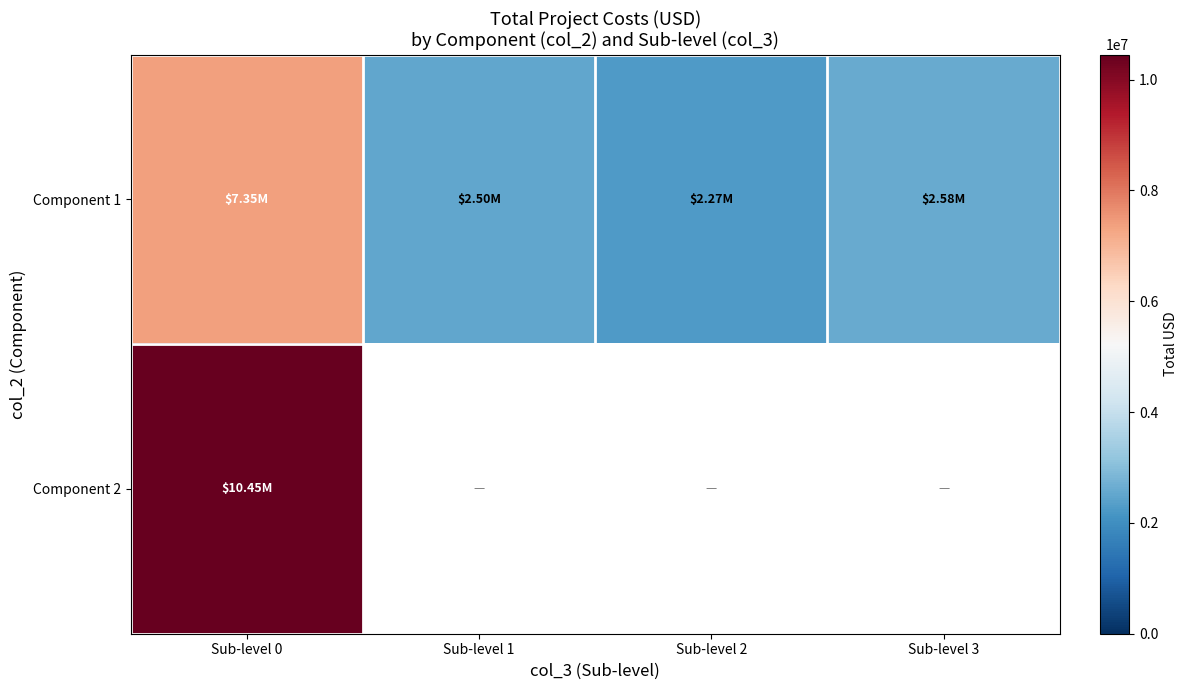

Between Sub-level 1 and Sub-level 2, which series saw the biggest shift?

Component 1